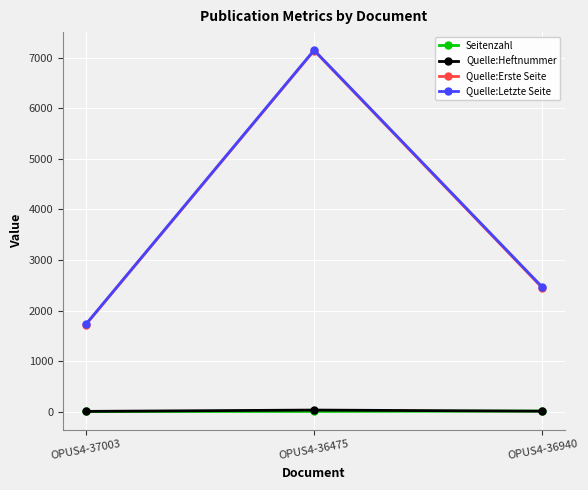

What are all the series names shown in the legend?

Seitenzahl, Quelle:Heftnummer, Quelle:Erste Seite, Quelle:Letzte Seite